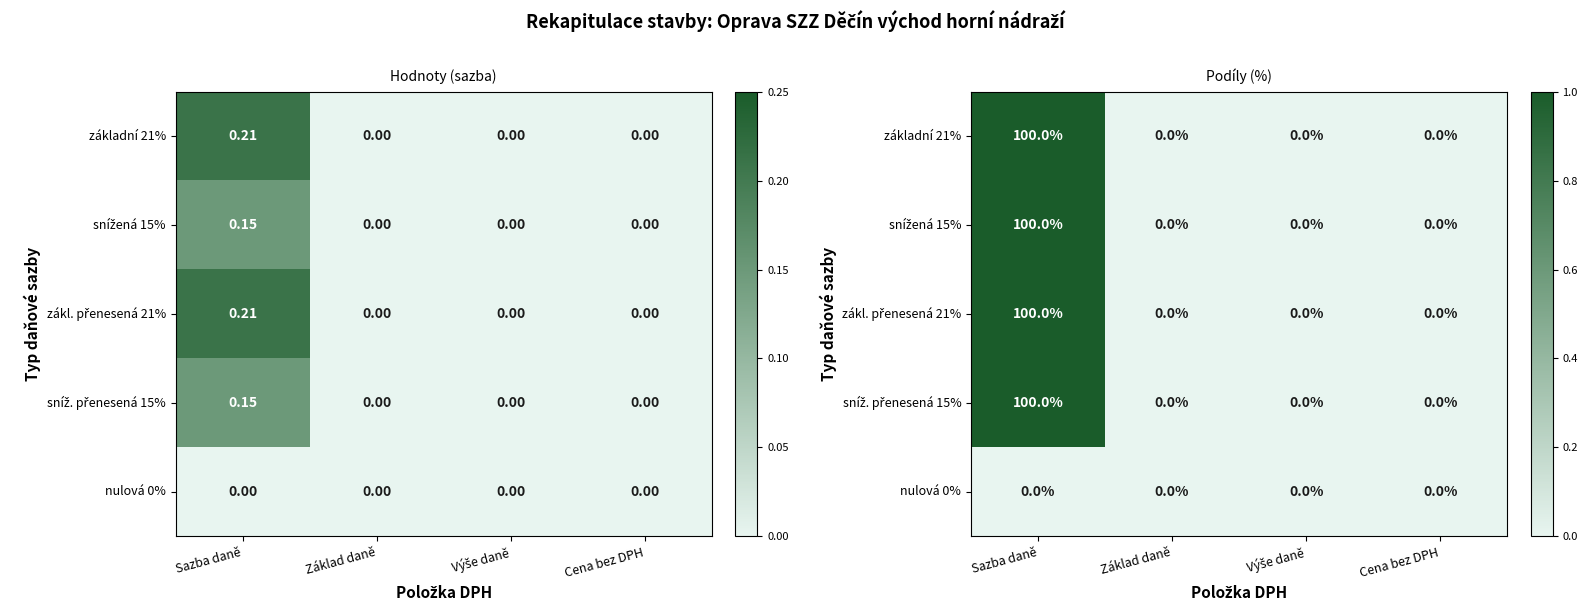

What is the sum of all zákl. přenesená 21% values?

1